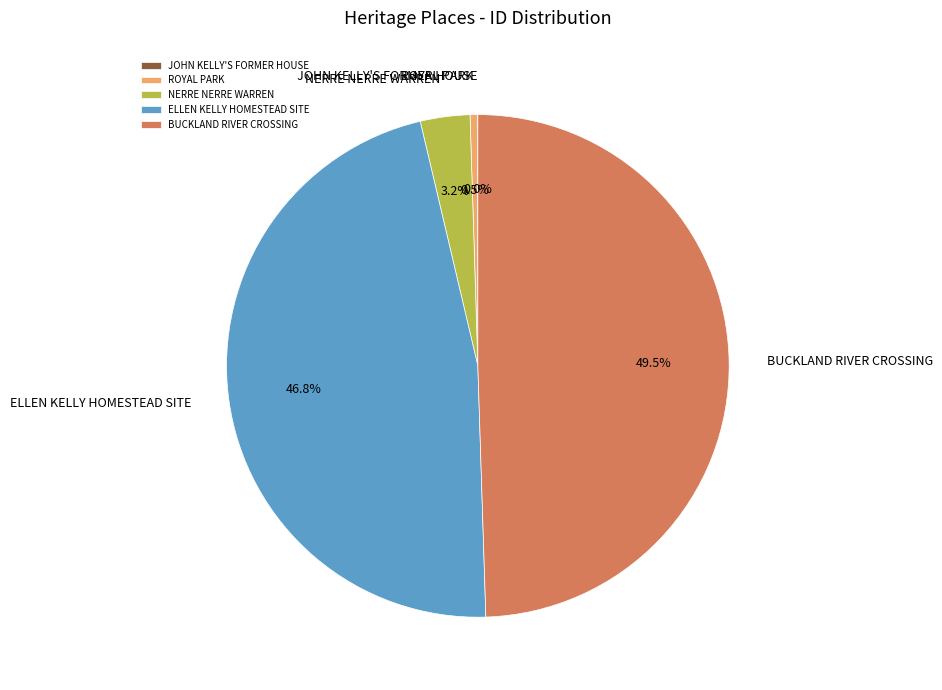

What is the ratio of the value at ELLEN KELLY HOMESTEAD SITE to the value at BUCKLAND RIVER CROSSING?

0.9